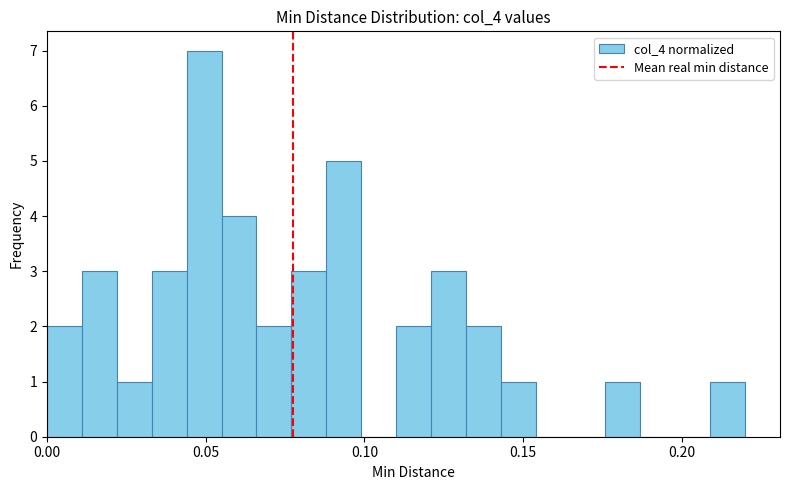

Read against the x-axis, roughly where is the centre of the tallest bar?

0.050